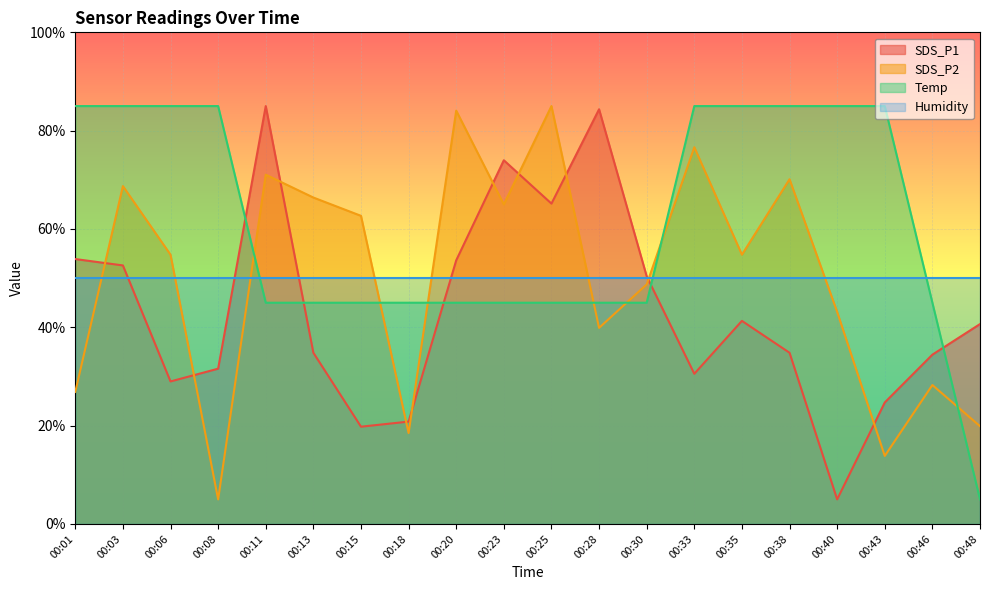

Where is the first local minimum for SDS_P2?

00:08